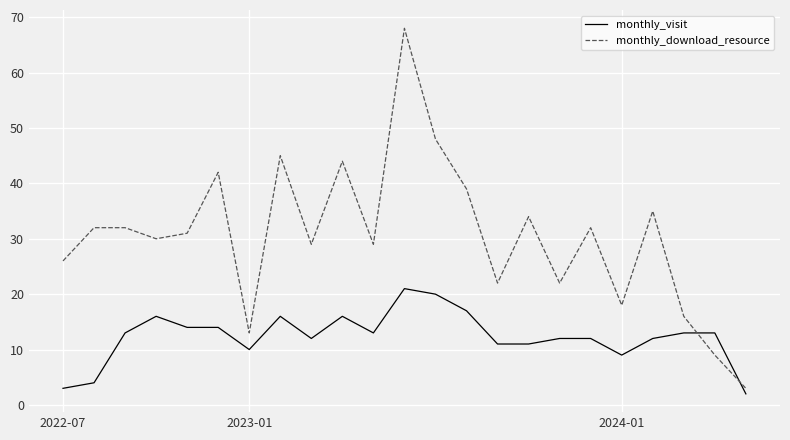

True or false: monthly_download_resource and monthly_visit intersect in this chart.

True